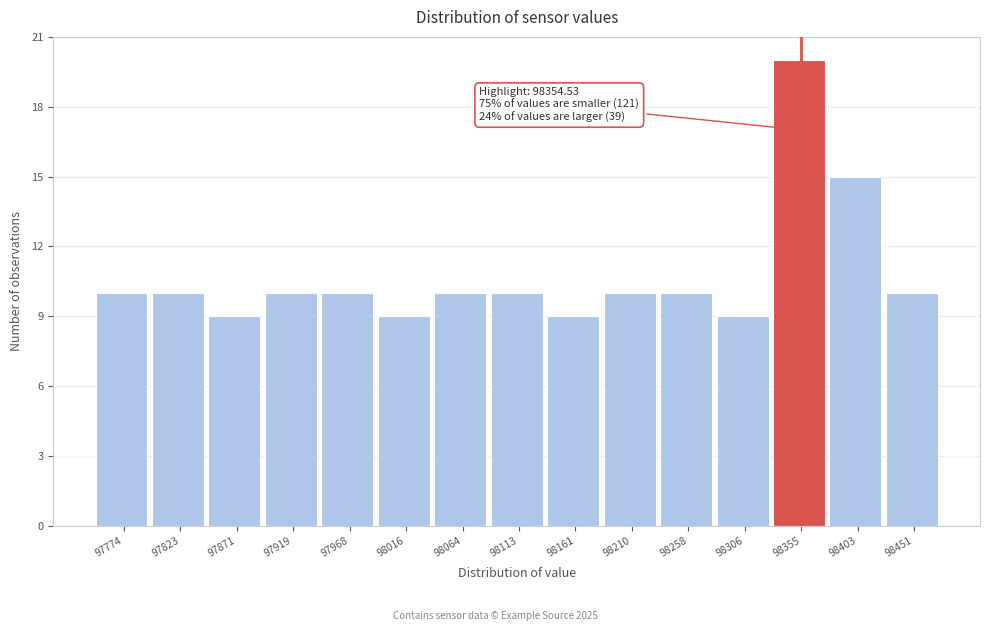

Over which range of the x-axis is the bar tallest?

98330 to 98380